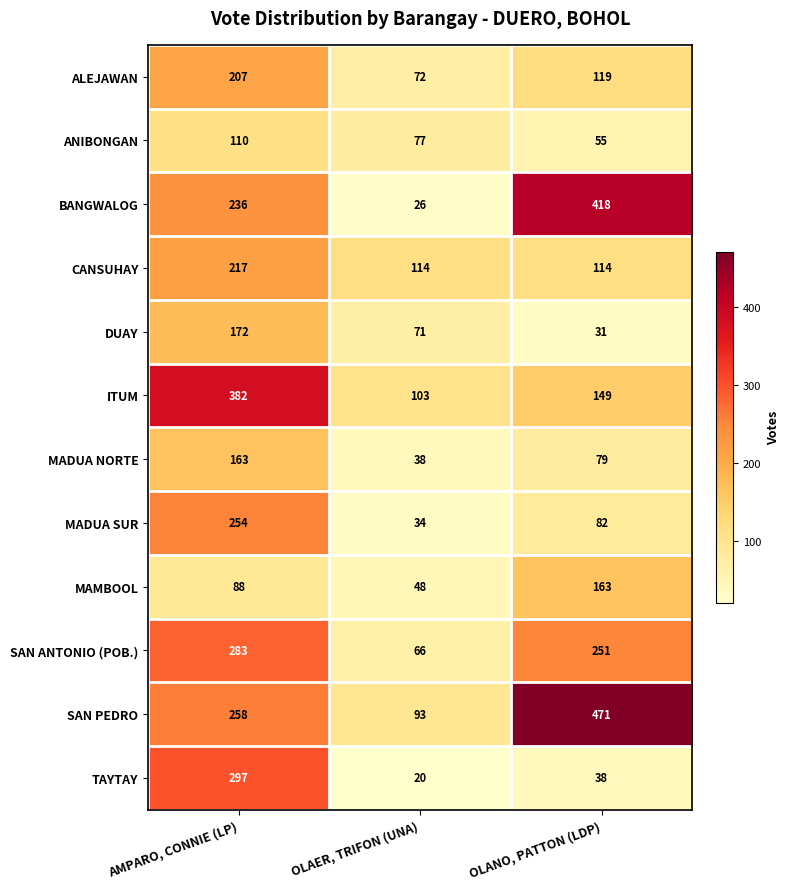

At OLAER, TRIFON (UNA), list the series in order from smallest to largest.

TAYTAY, BANGWALOG, MADUA SUR, MADUA NORTE, MAMBOOL, SAN ANTONIO (POB.), DUAY, ALEJAWAN, ANIBONGAN, SAN PEDRO, ITUM, CANSUHAY